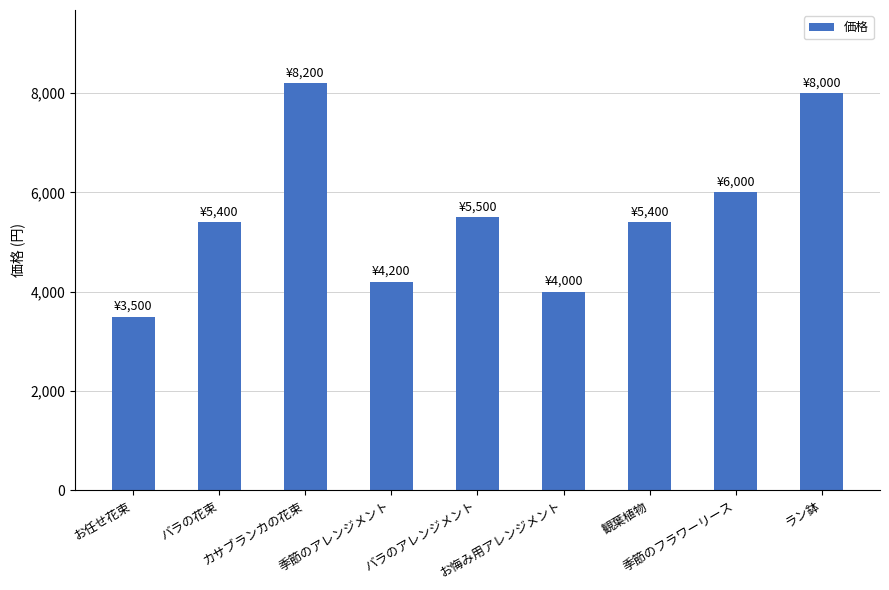

The chart shows a value of 8777 at バラのアレンジメント. True or false?

False